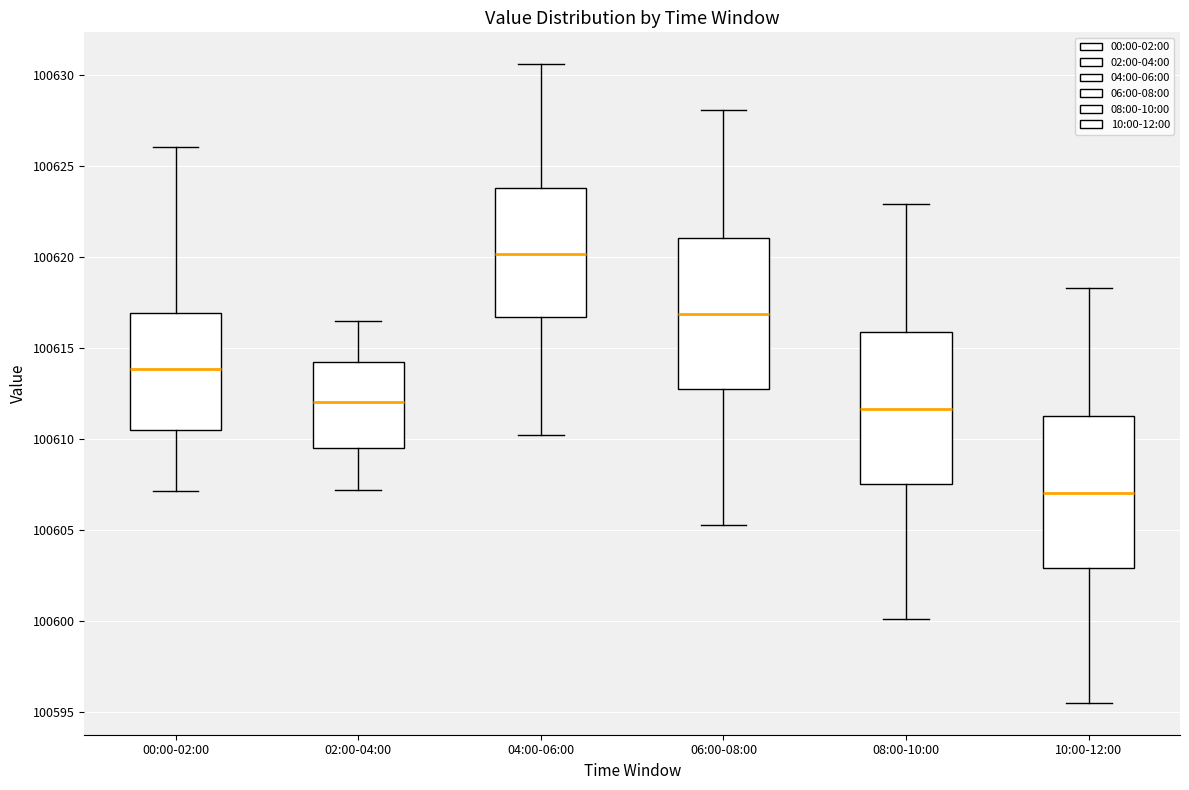

Where does the lower whisker of the box for 04:00-06:00 end on the y-axis? The values are not printed on the chart, so give them approximately, as read against the axis.

100610.0